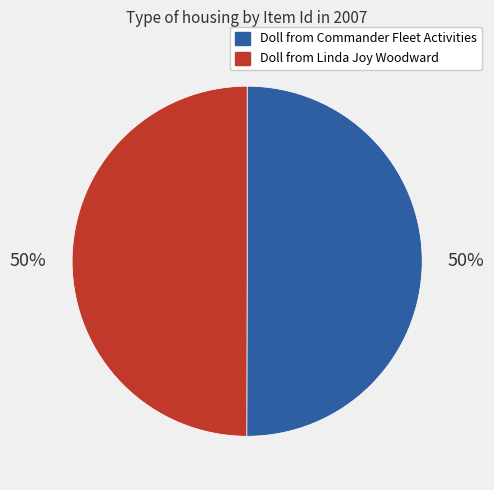

True or false: Doll from Linda Joy Woodward accounts for 50% of the total.

True